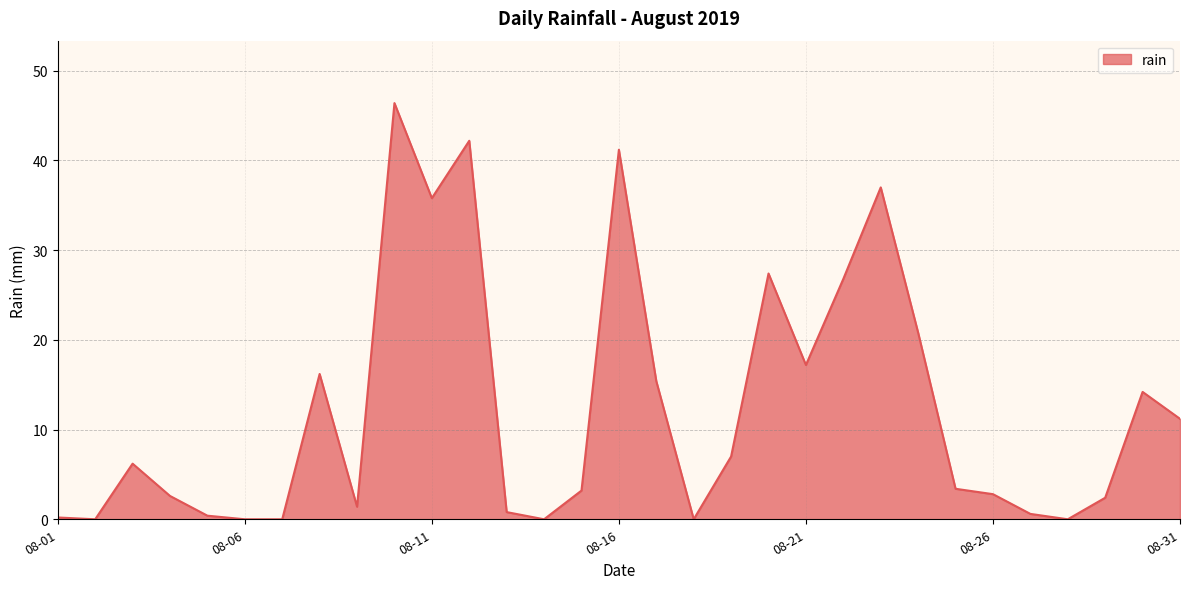

What is the difference between the maximum and minimum values?

46.4